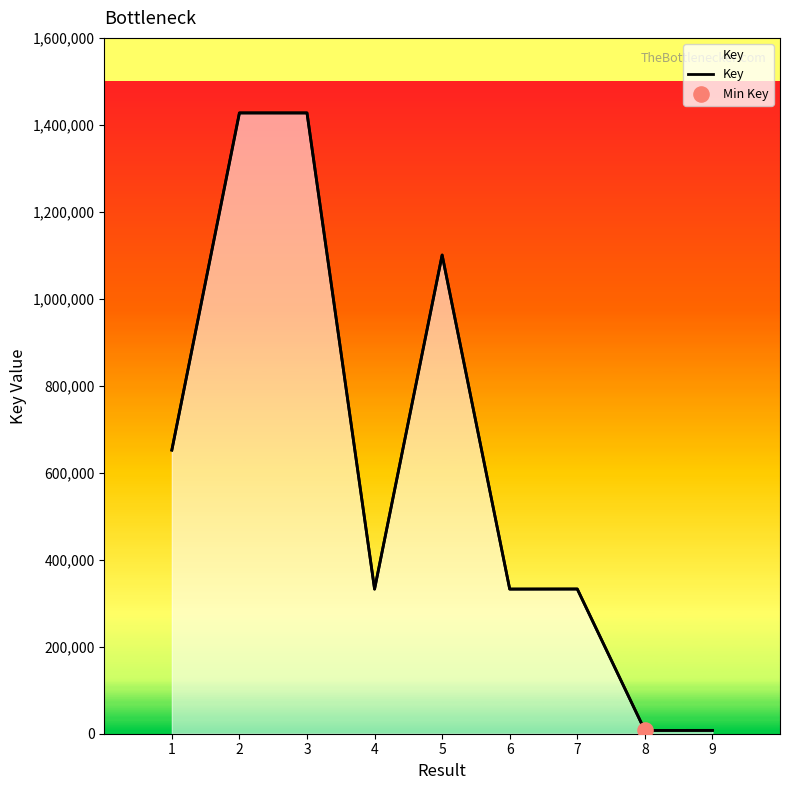

Between 4 and 7, which is larger?

7